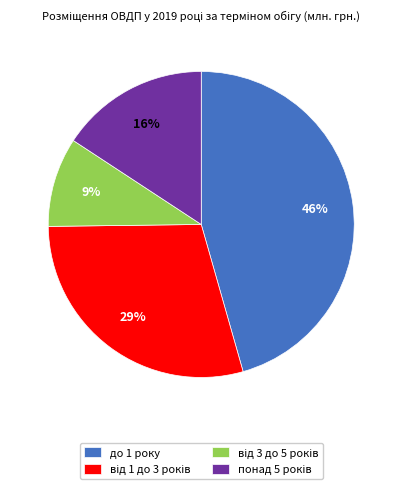

The до 1 року slice represents 58% of the pie. True or false?

False